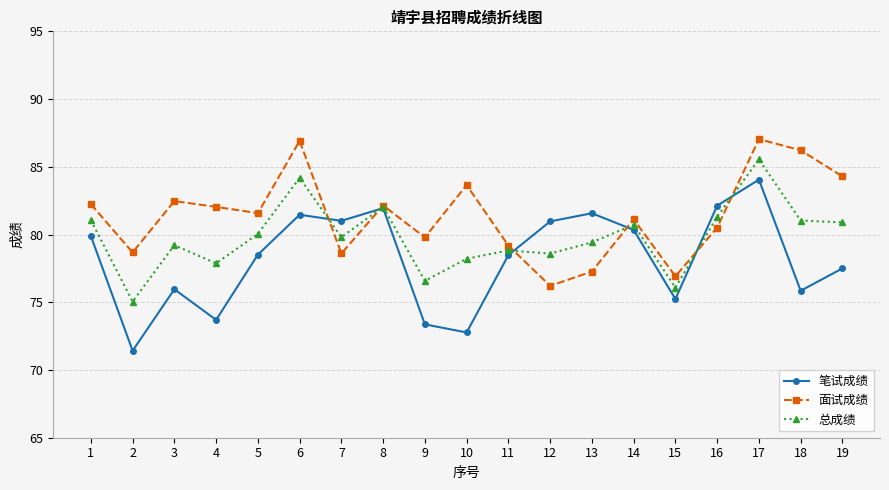

List the series in order of their peak value, highest first.

面试成绩, 总成绩, 笔试成绩